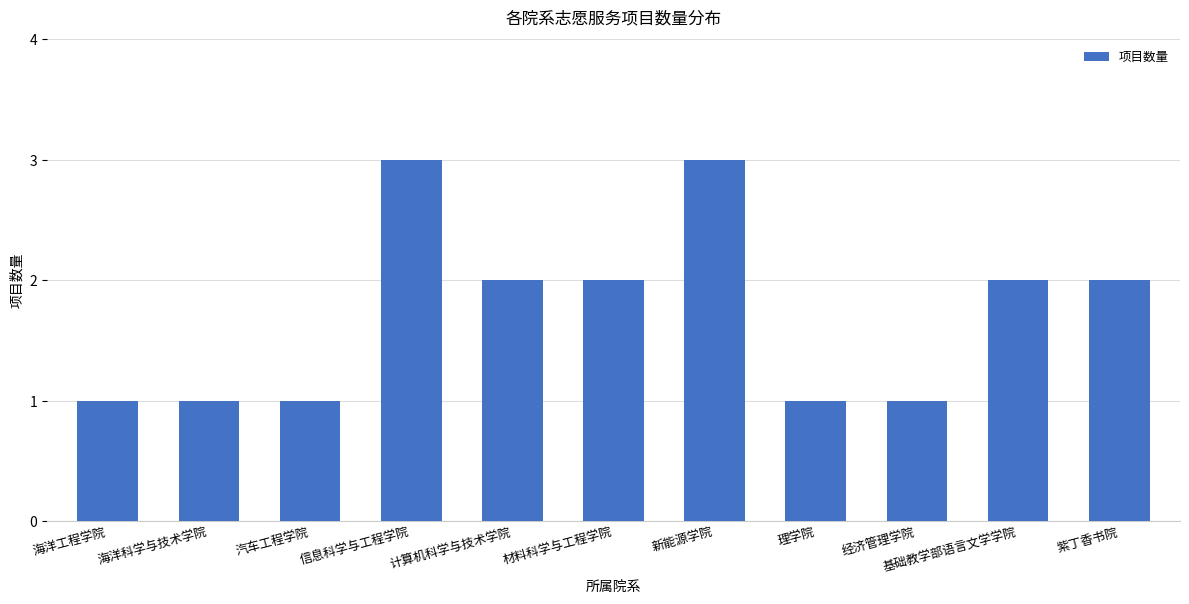

How many data points are less than 2?

5